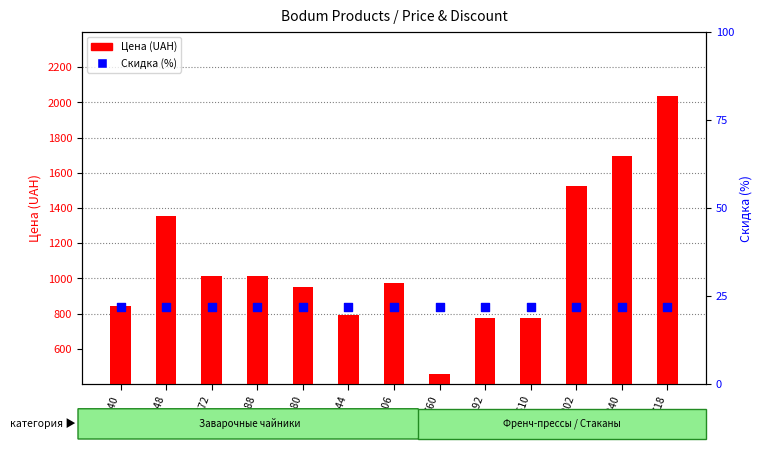

What is the total value across all series at 369044?

814